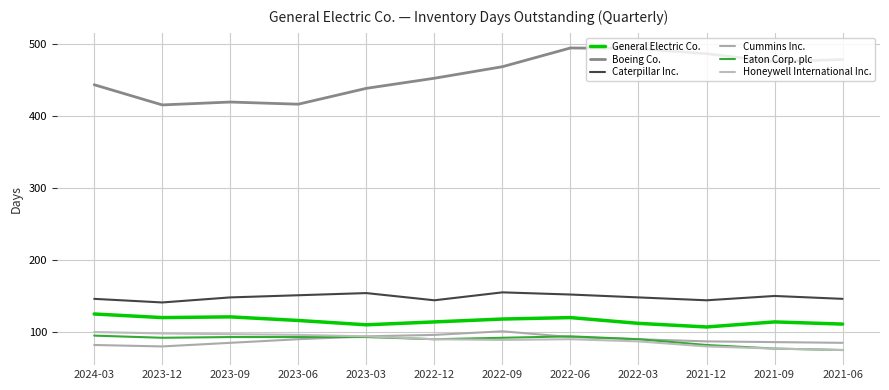

What is the spread (max minus min) of values at 2023-12?

335